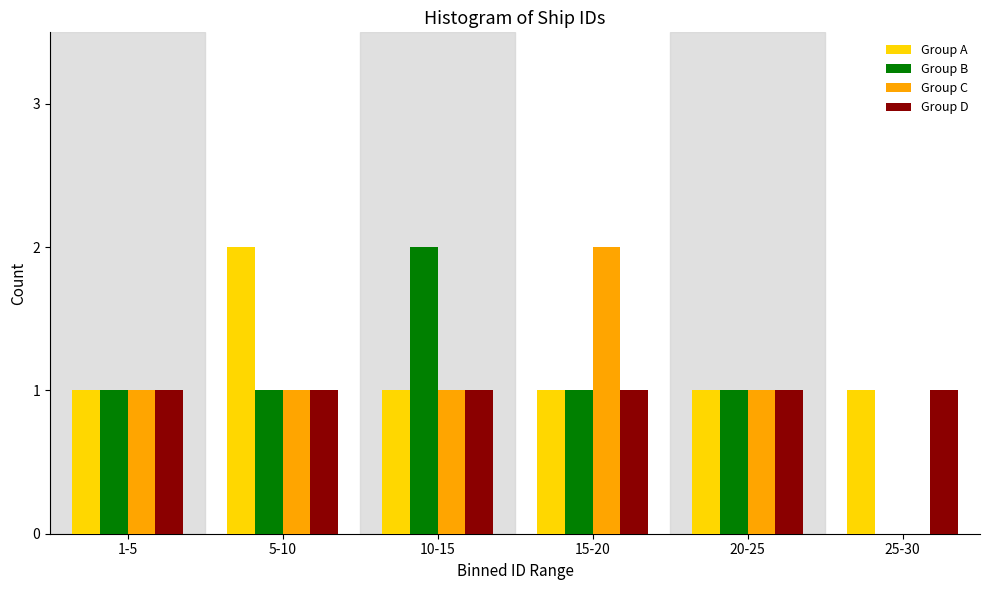

Reading left to right, transcribe all the data shown in this chart.

Group A: 1-5=1	5-10=2	10-15=1	15-20=1	20-25=1	25-30=1
Group B: 1-5=1	5-10=1	10-15=2	15-20=1	20-25=1	25-30=0
Group C: 1-5=1	5-10=1	10-15=1	15-20=2	20-25=1	25-30=0
Group D: 1-5=1	5-10=1	10-15=1	15-20=1	20-25=1	25-30=1